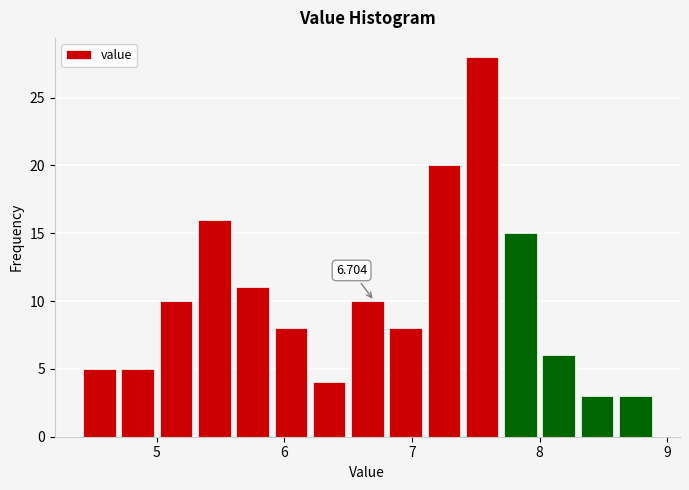

Around what value on the x-axis is the tallest bar? Give the approximate position of its centre, as read against the axis.

7.6